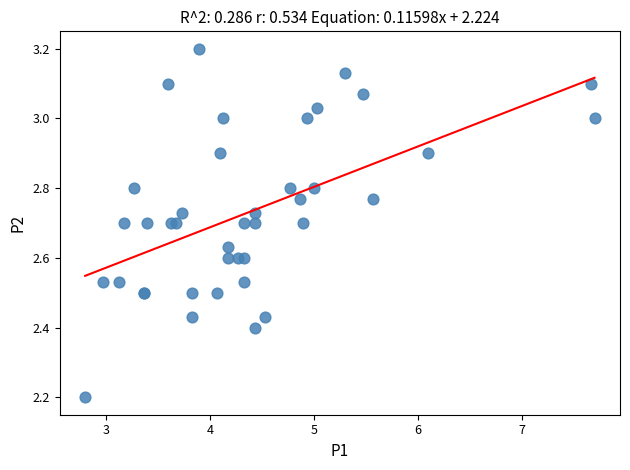

What Y value in the scatter plot is closest to 2?

2.2